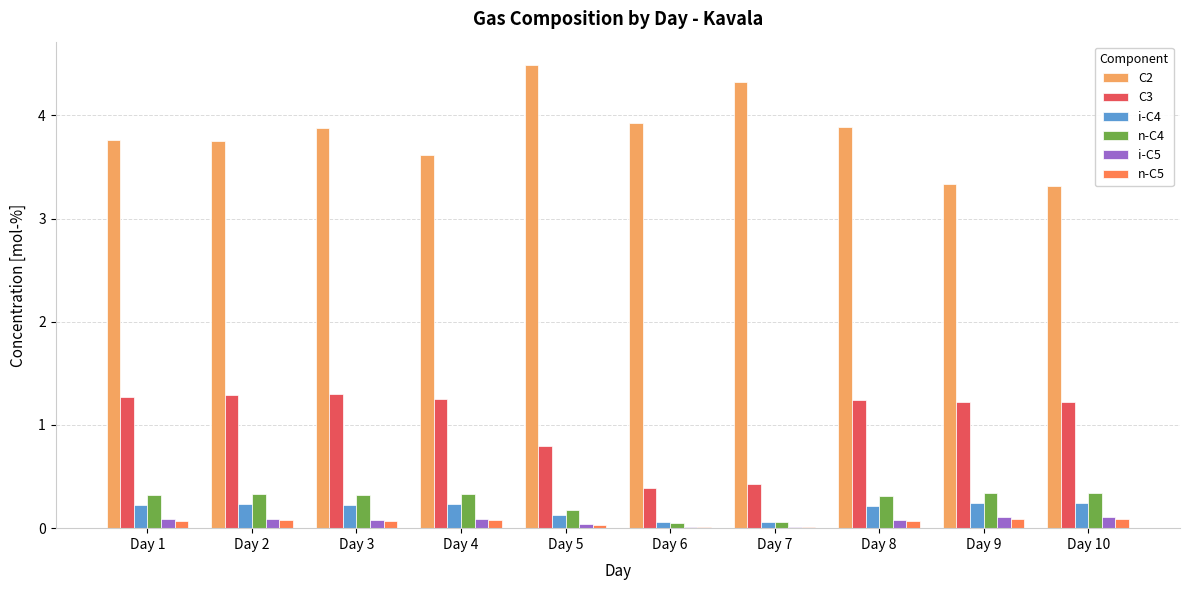

Is it true that i-C5 equals 0.0 at Day 5?

True